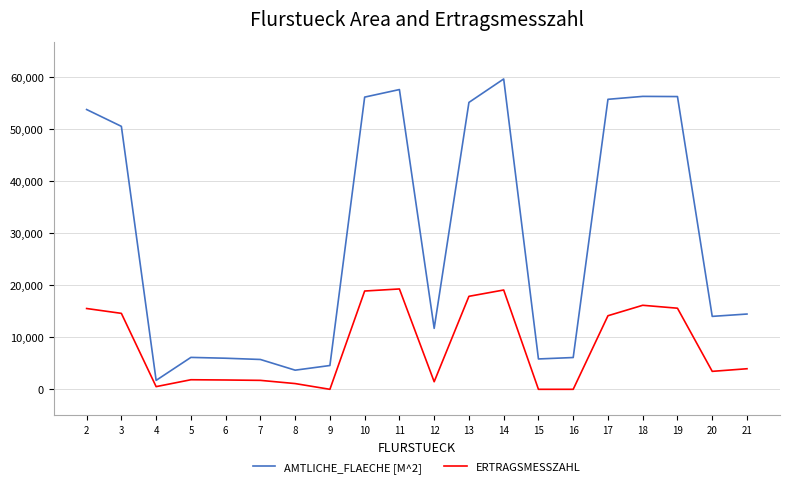

Which series has the largest range (max minus min)?

AMTLICHE_FLAECHE [M^2]